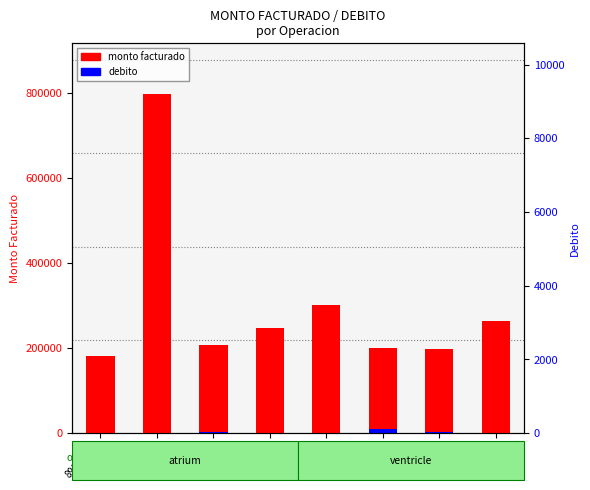

What are all the series names shown in the legend?

monto facturado, debito